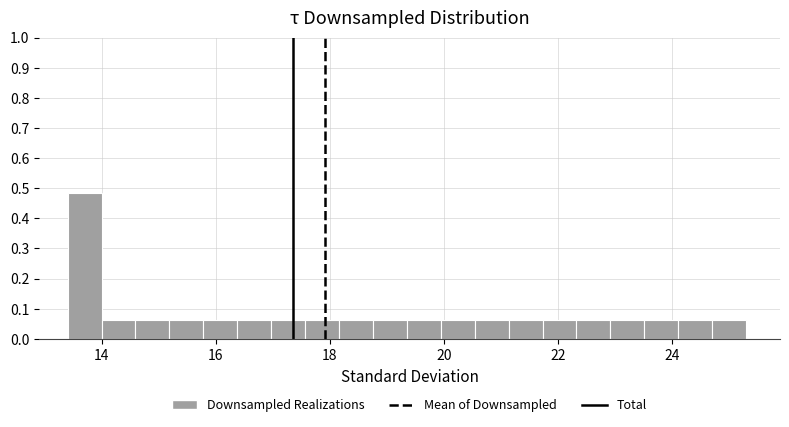

Around what value on the x-axis is the tallest bar? Give the approximate position of its centre, as read against the axis.

13.6